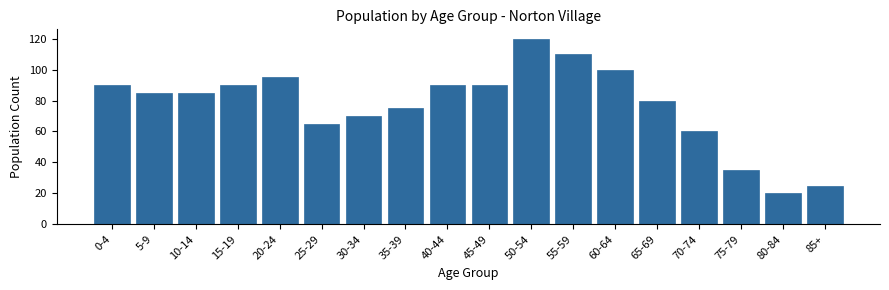

Reading right to left, list all the values displayed in this chart.

25	20	35	60	80	100	110	120	90	90	75	70	65	95	90	85	85	90